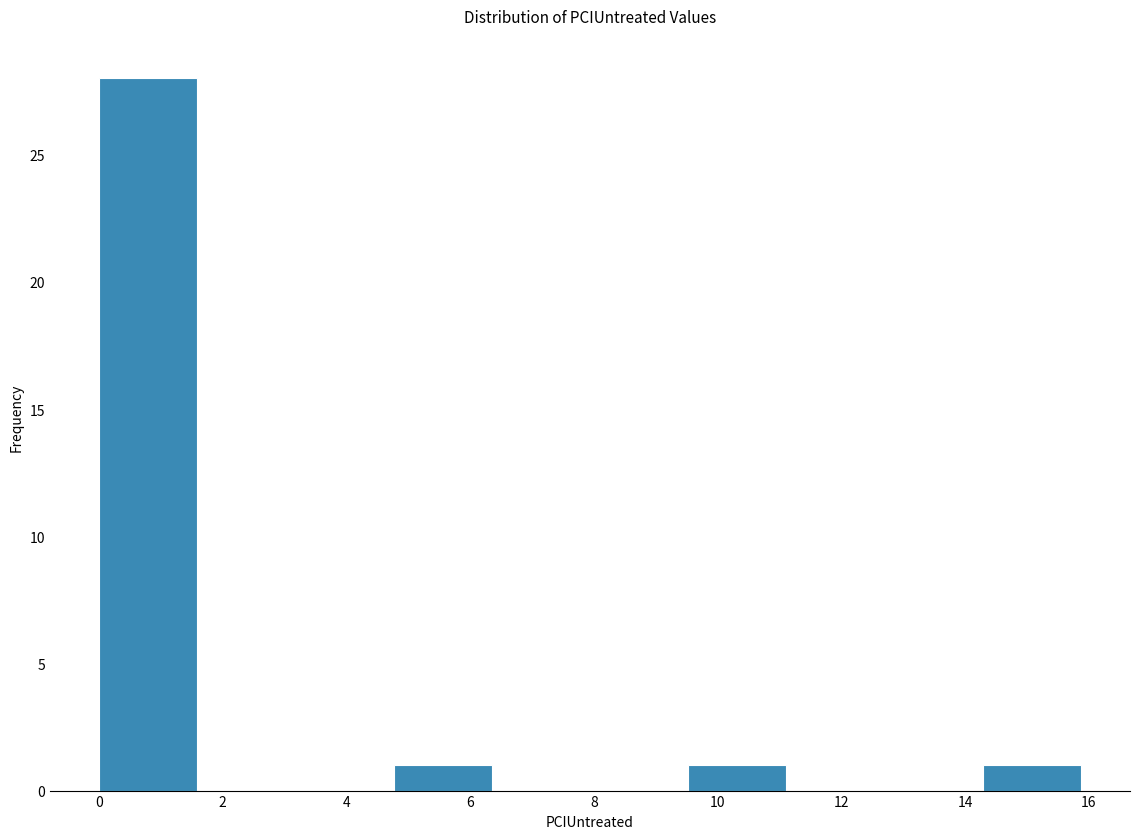

Reading left to right, transcribe this chart: for each bar, give the range it covers on the x-axis and its height. Neither the bar edges nor the heights are printed on the chart, so give them approximately, as read against the axes.

0.0 to 1.6: 28
1.6 to 3.2: 0
3.2 to 4.8: 0
4.8 to 6.4: 1
6.4 to 8.0: 0
8.0 to 9.6: 0
9.6 to 11.2: 1
11.2 to 12.6: 0
12.6 to 14.2: 0
14.2 to 15.8: 1